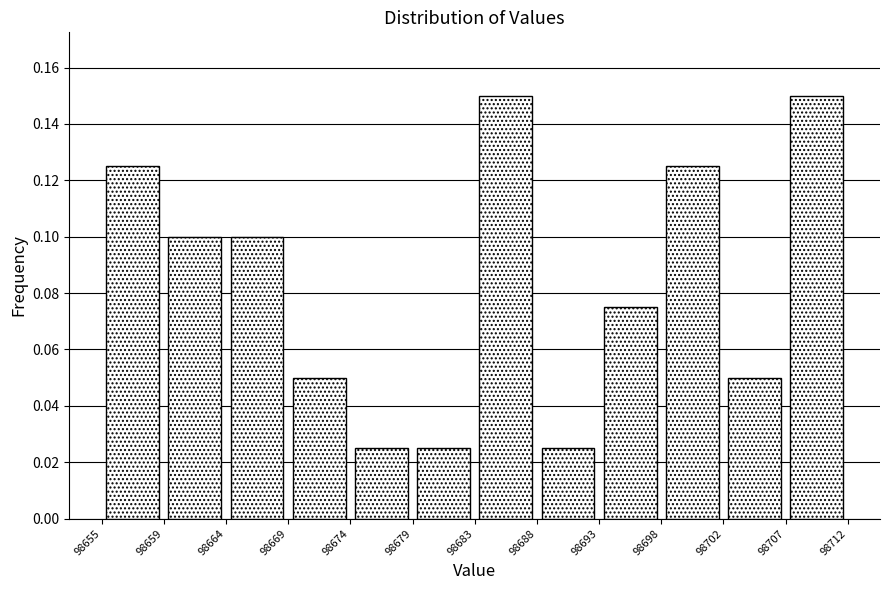

What is the height of the bar covering 98659 to 98664 on the x-axis? The values are not printed on the chart, so give them approximately, as read against the axis.

0.100